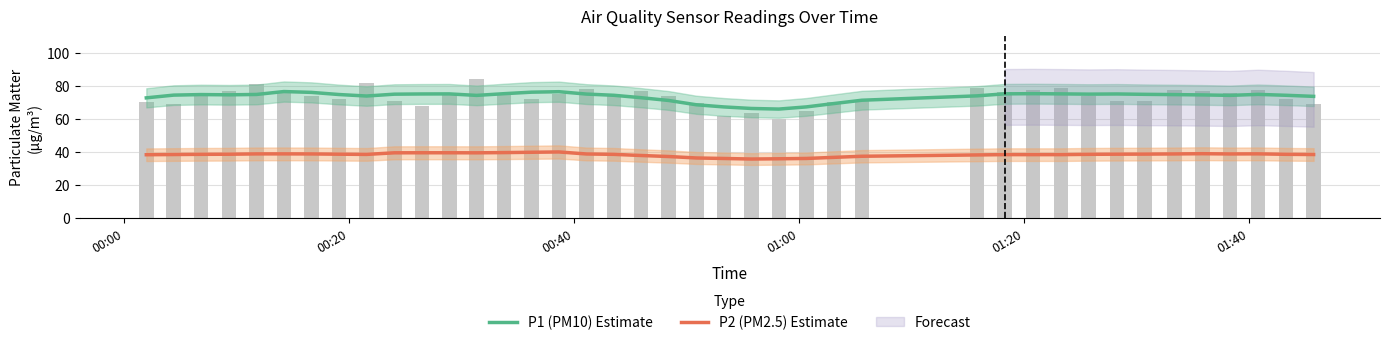

How many groups of bars are there?

40